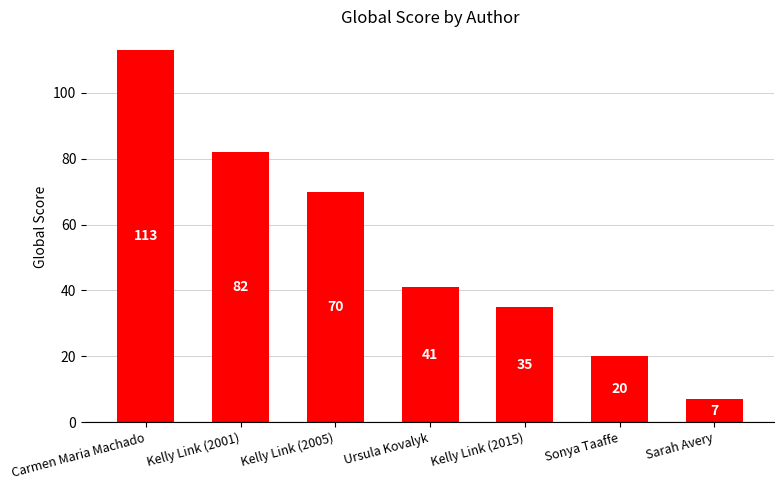

The chart shows a value of 109 at Kelly Link (2005). True or false?

False